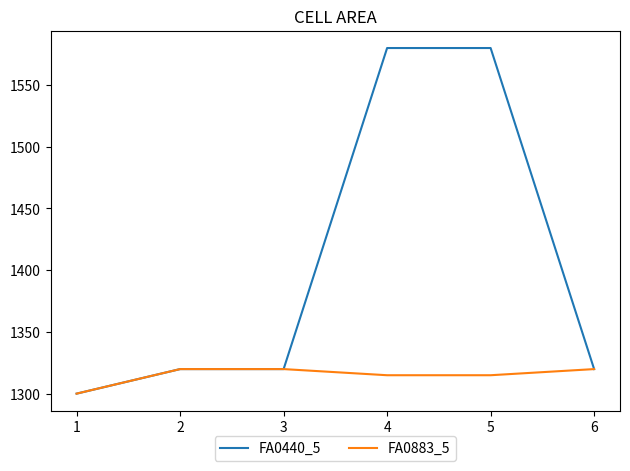

What is the minimum value shown in the chart?

1300.0